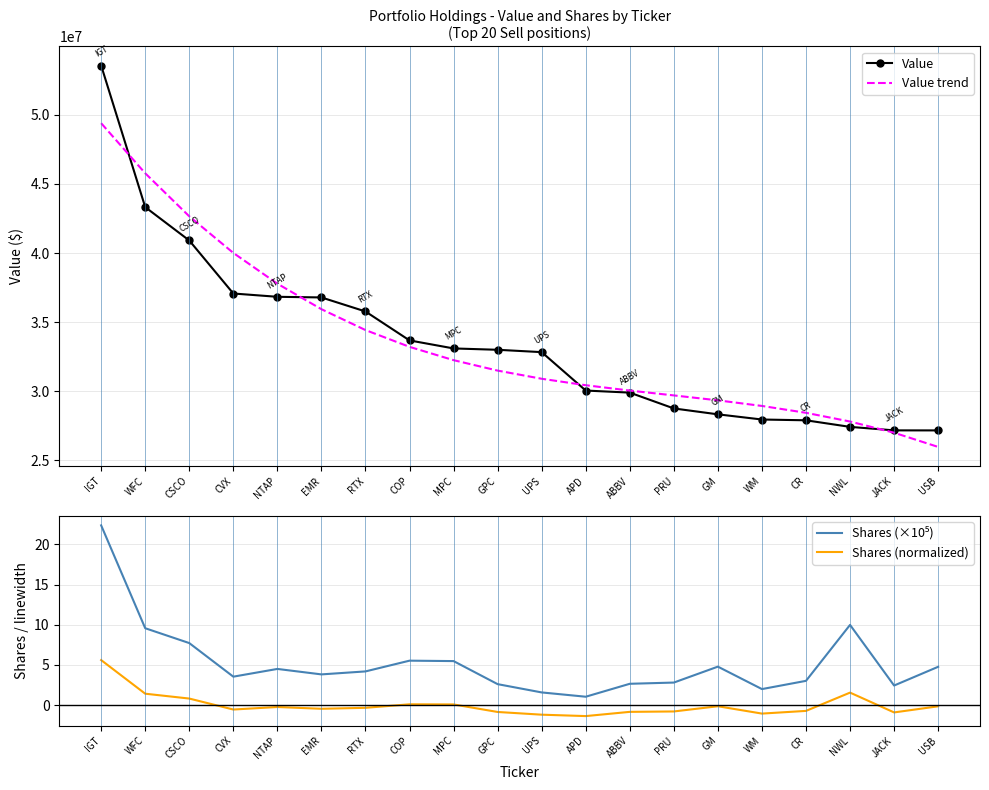

True or false: Value trend has a value of 28433329.7 at CR.

True